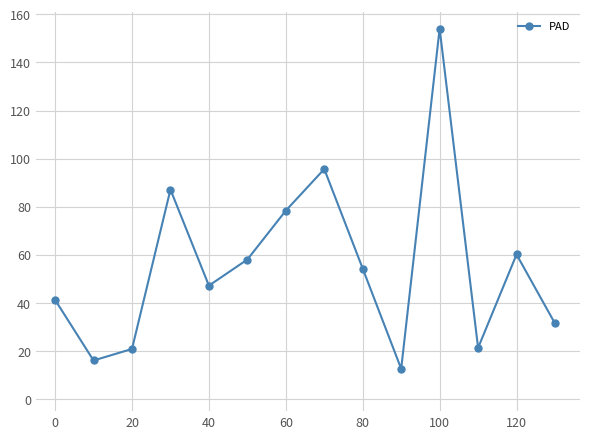

What is the maximum value shown in the chart?

154.1